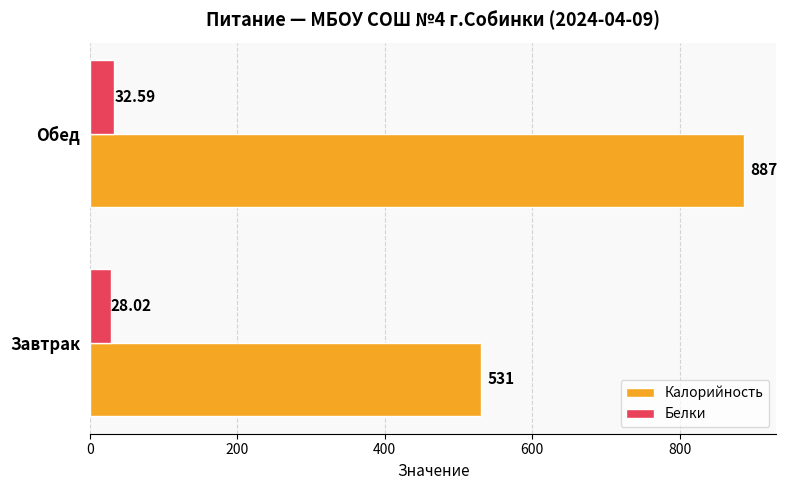

Which label corresponds to the largest value in the chart?

Обед